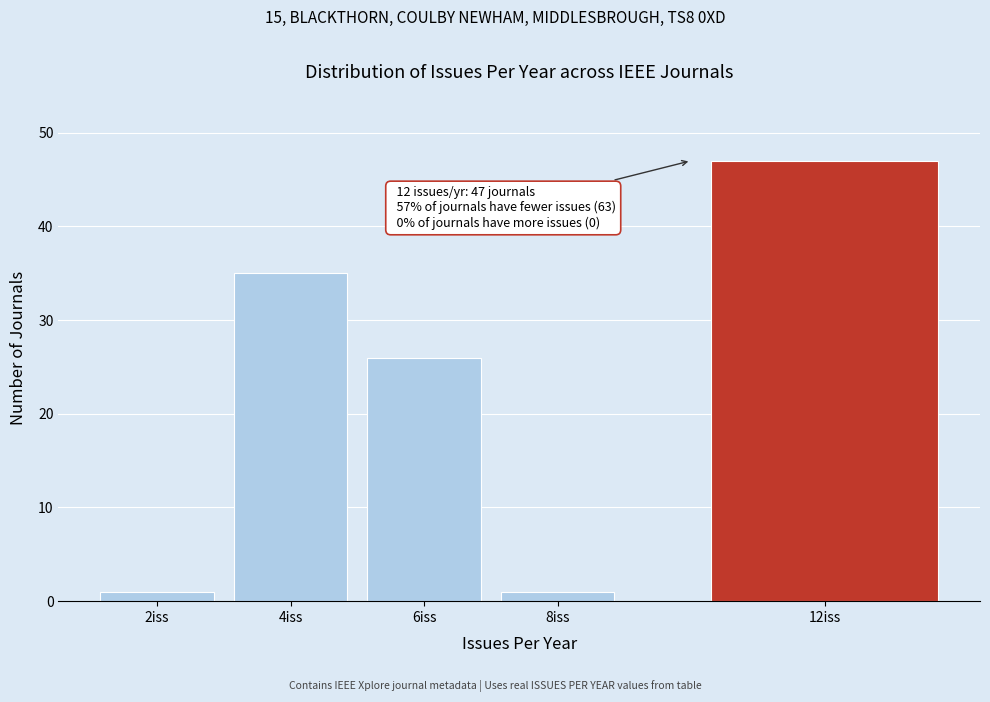

Reading left to right, extract all data points from this chart.

2iss=1	4iss=35	6iss=26	8iss=1	12iss=47